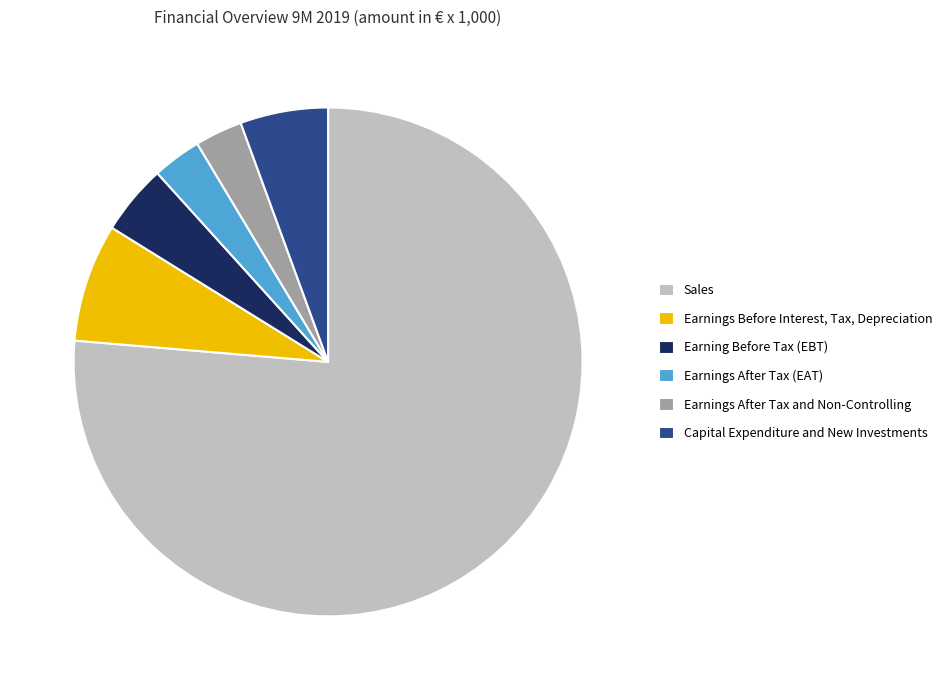

Is the sum of Earning Before Tax (EBT) and Capital Expenditure and New Investments greater than half?

No